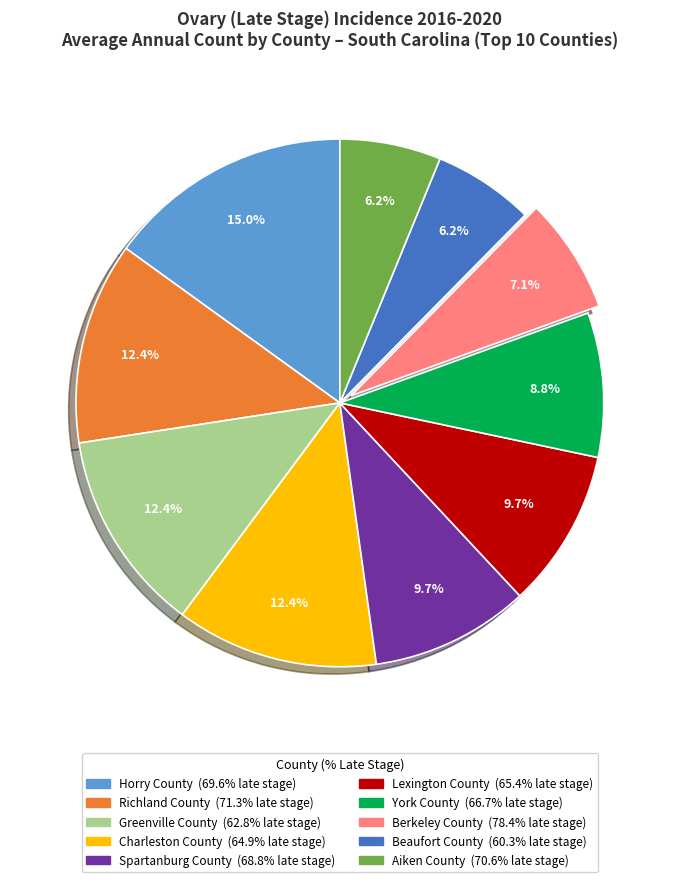

Is there any slice that represents more than half of the pie?

No